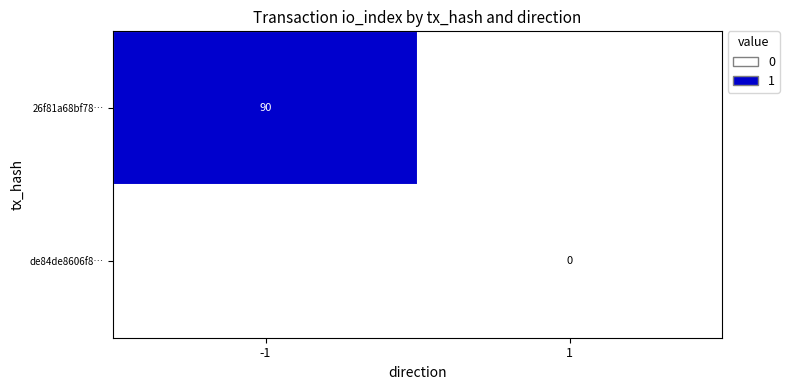

Count the number of data series in this chart.

2